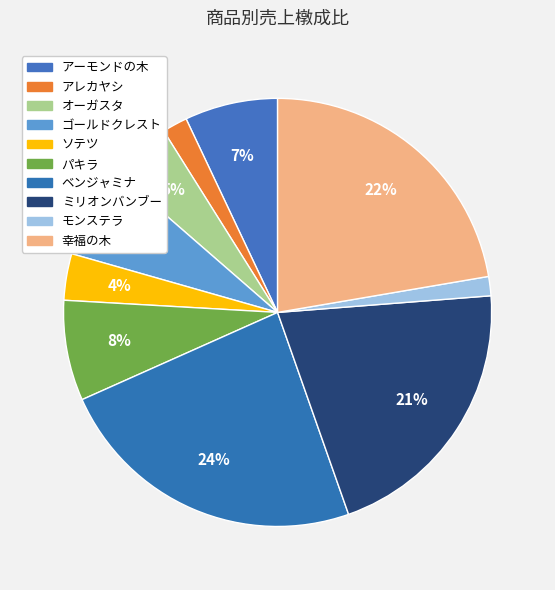

To the nearest percent, what percentage of the pie is アーモンドの木?

7%